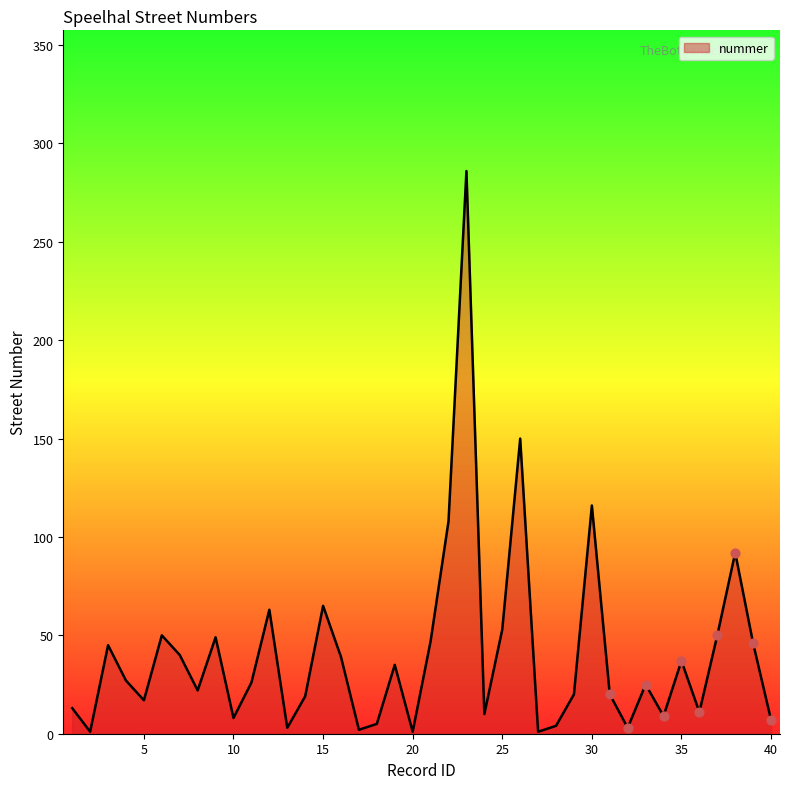

What is the change in value from 18 to 37?

+45